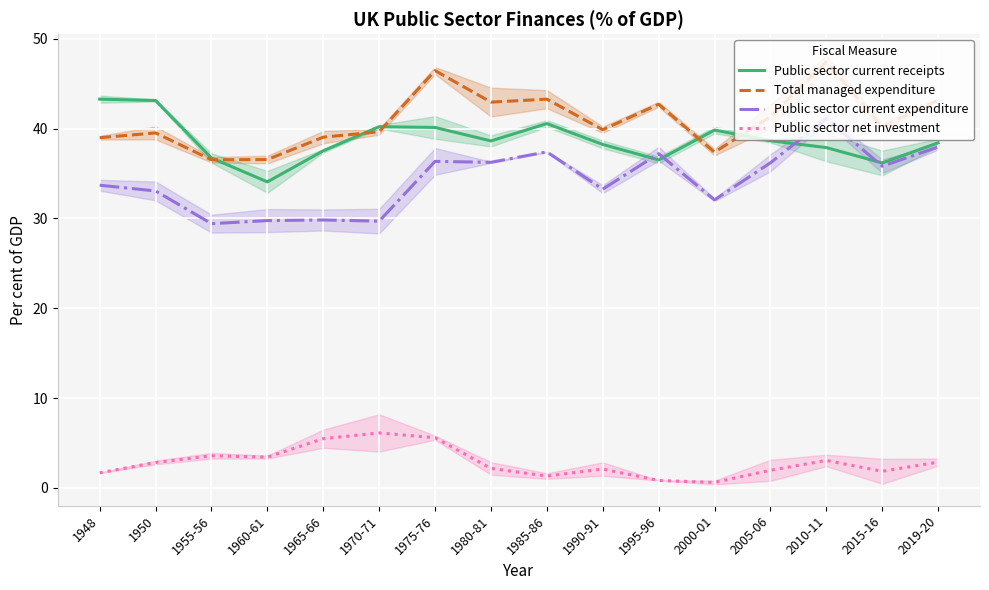

What is the highest value of the Public sector net investment series?

6.1